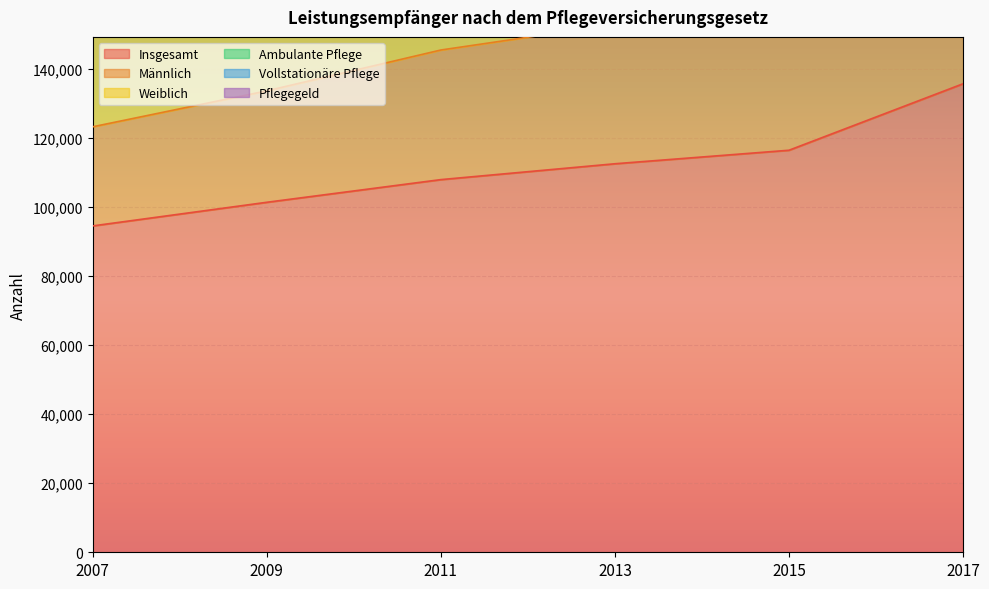

List the labels in order of Insgesamt value, smallest first.

2007, 2009, 2011, 2013, 2015, 2017